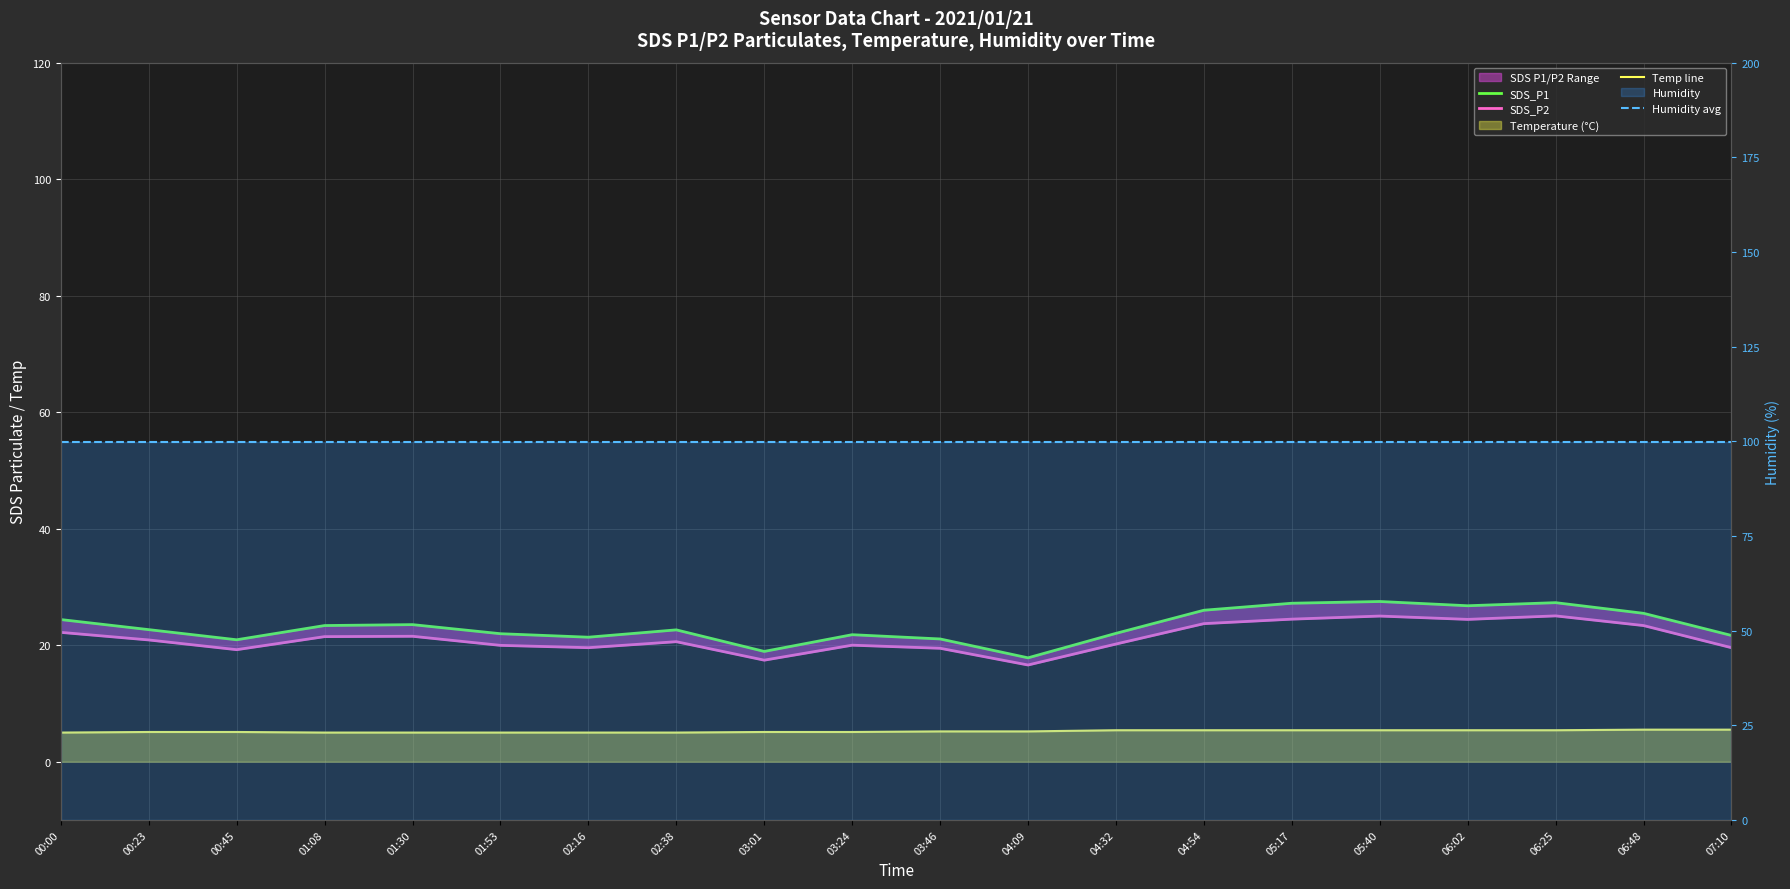

Which category has the lowest value across all series?

00:00